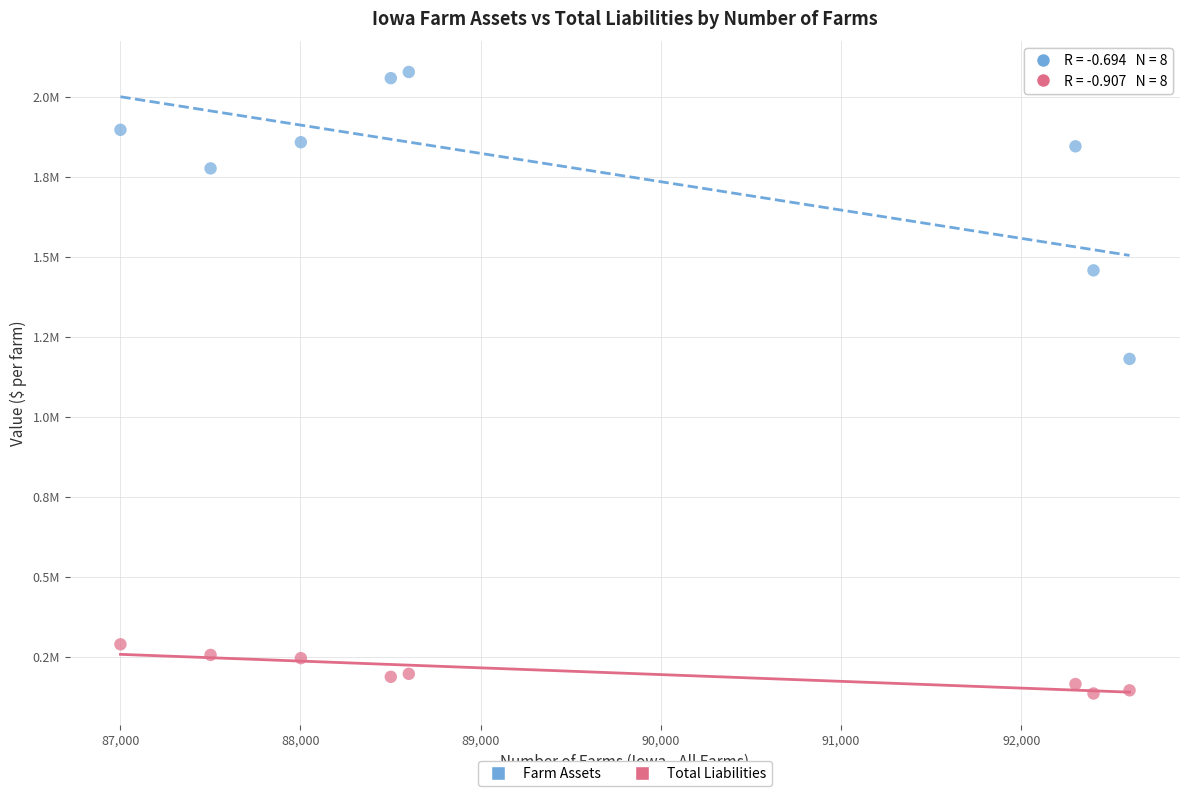

Which series contains the lowest Y value?

Total Liabilities